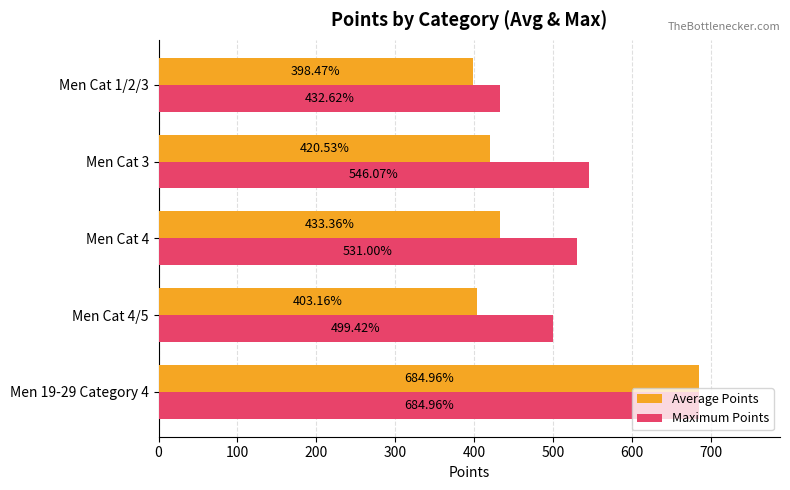

What is the minimum value shown in the chart?

398.5